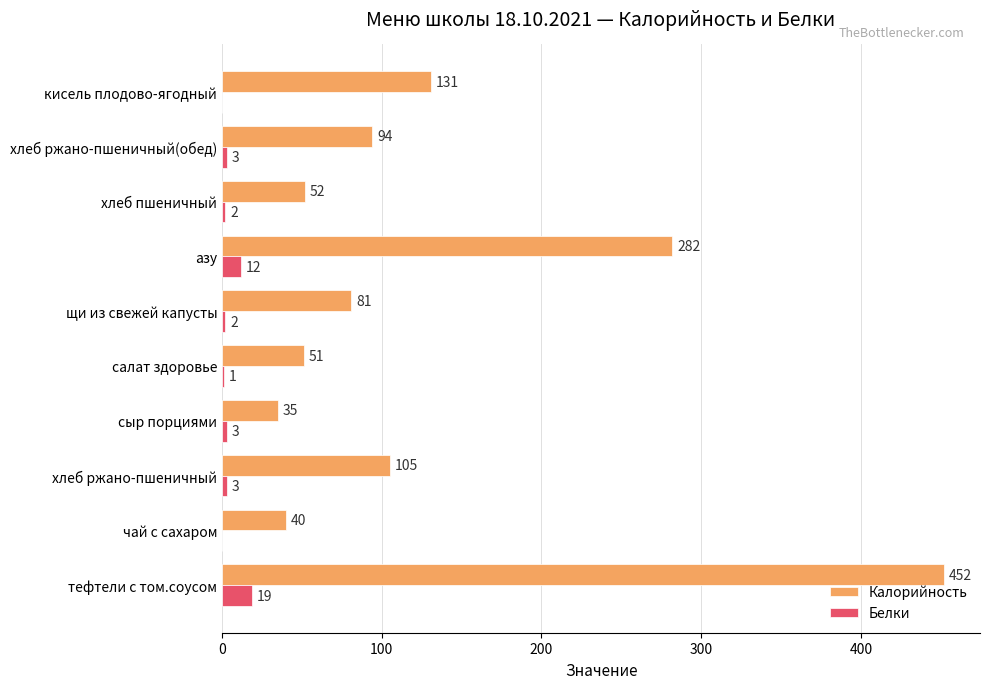

Between хлеб ржано-пшеничный and азу, which series saw the biggest shift?

Калорийность